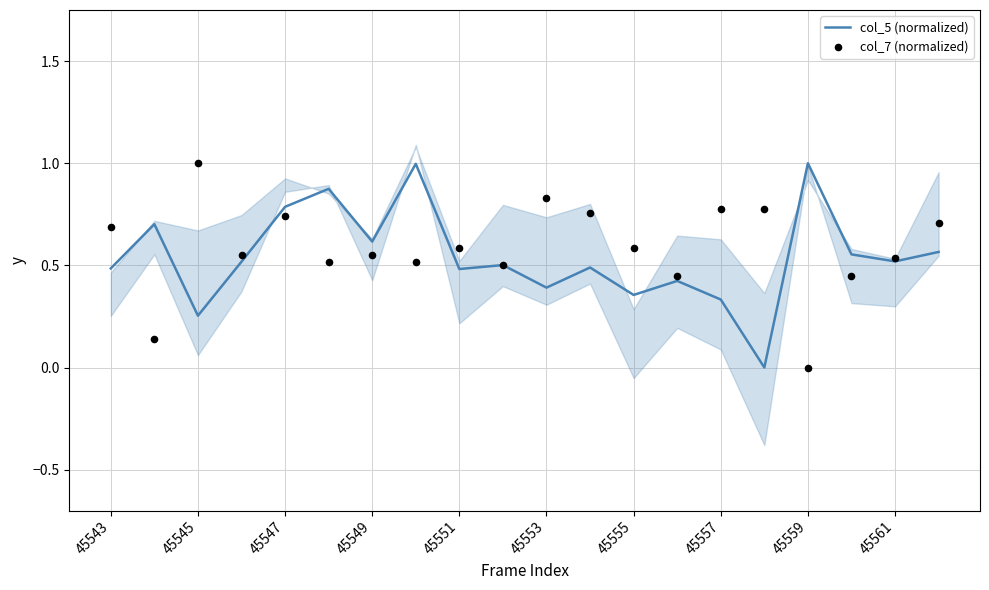

Which series reaches the maximum Y coordinate?

col_5 (normalized)